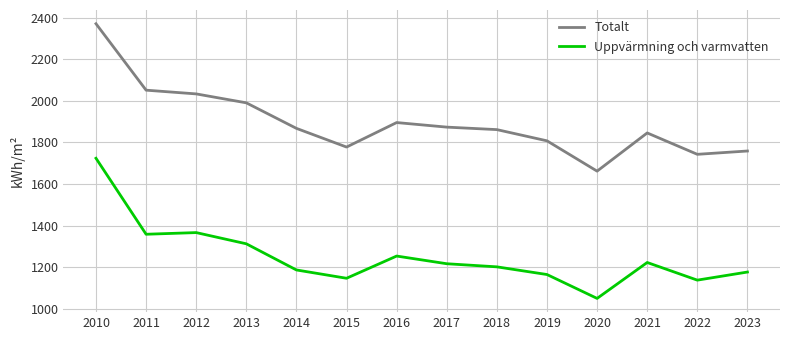

At how many categories does at least one series exceed 2307?

1